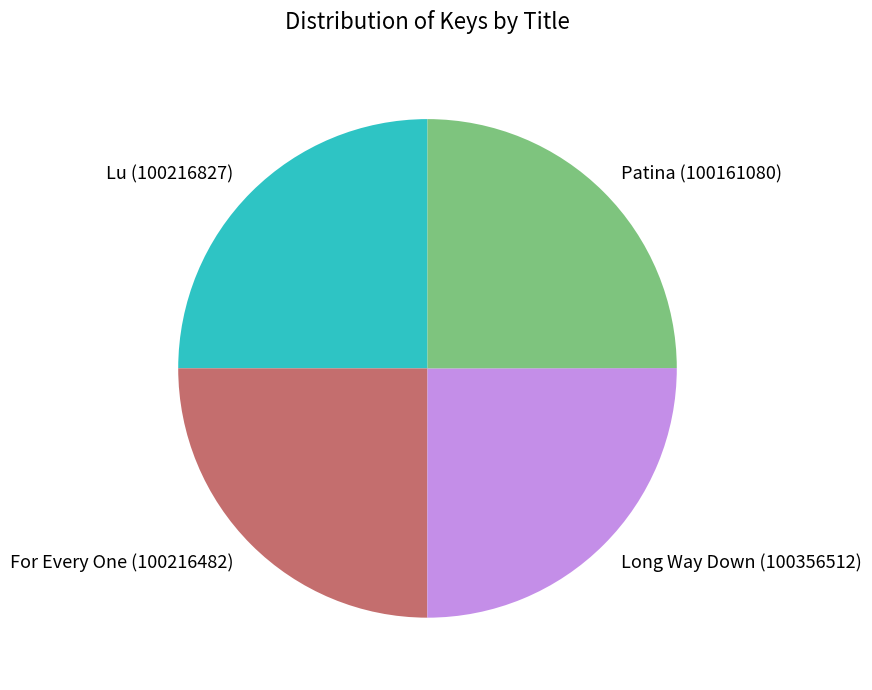

Is it true that Lu (100216827) is 25% of the pie?

True